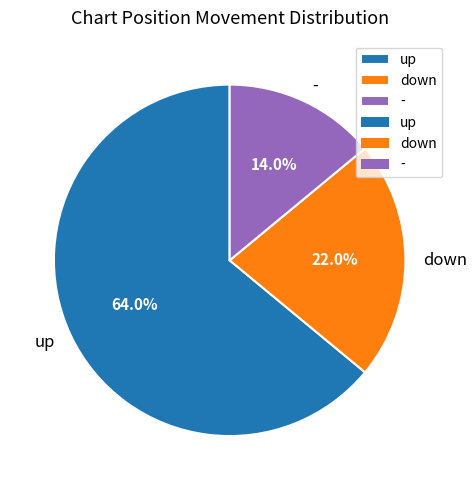

What is the smallest slice in the pie chart?

-